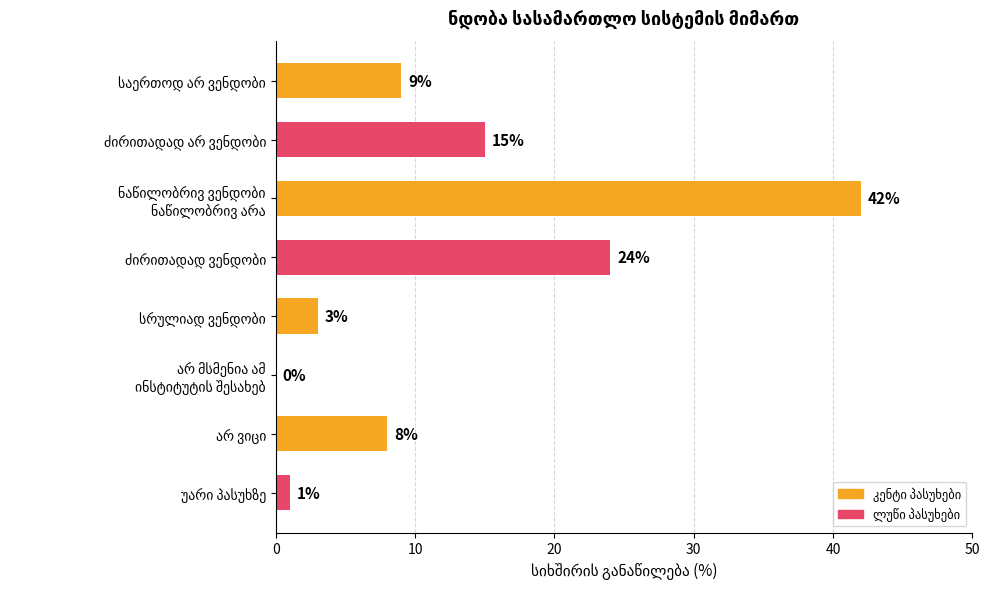

What is the sum of all values?

102